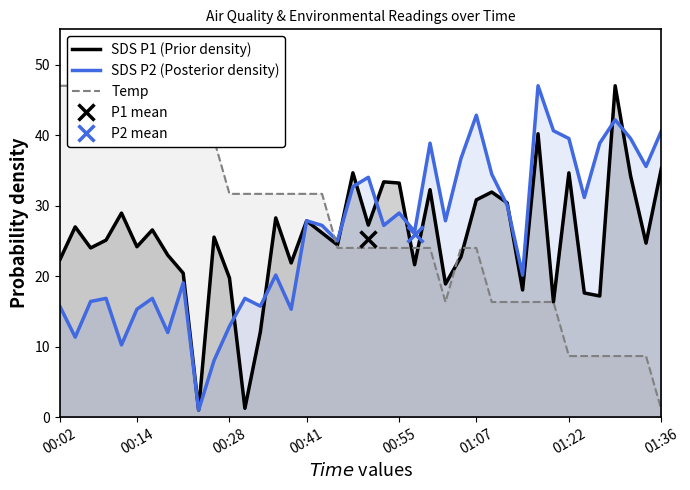

Between which two adjacent categories do Temp and SDS P1 (Prior density) first intersect?

17 and 18